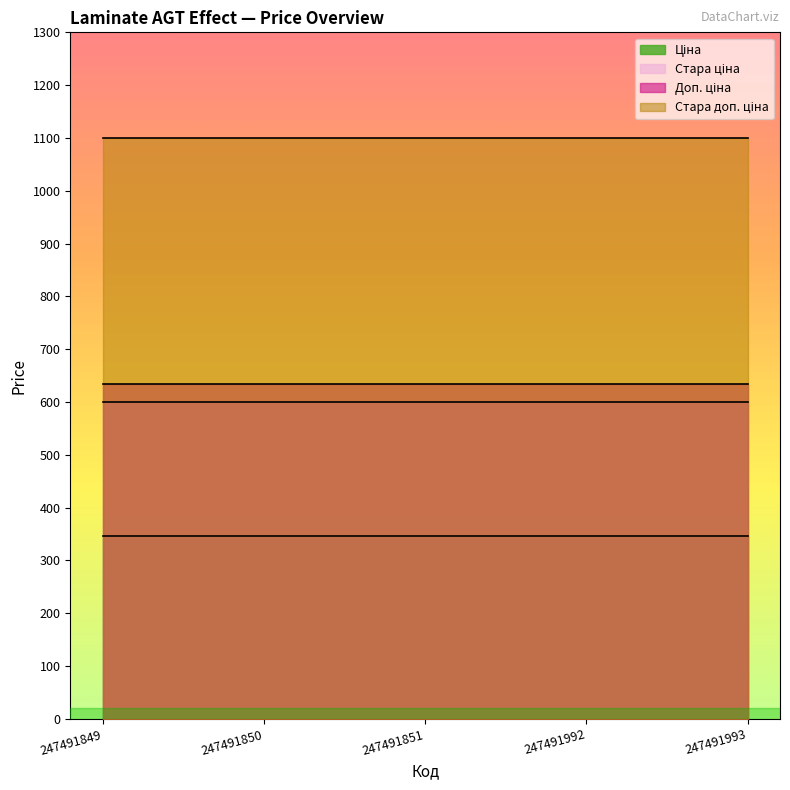

At 247491851, list the series in order from smallest to largest.

Ціна, Стара ціна, Доп. ціна, Стара доп. ціна